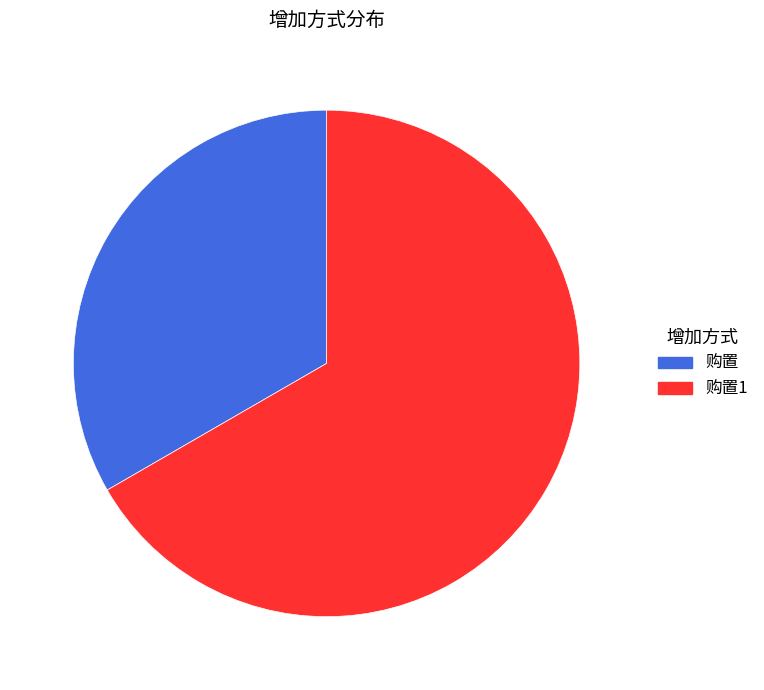

Does any single category account for the majority?

Yes